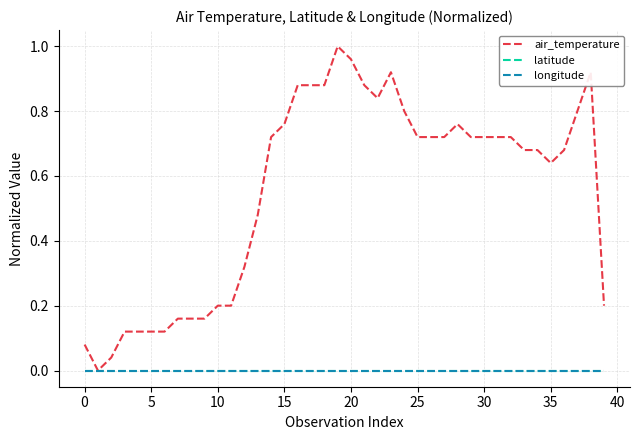

Does the chart have visible grid lines?

Yes